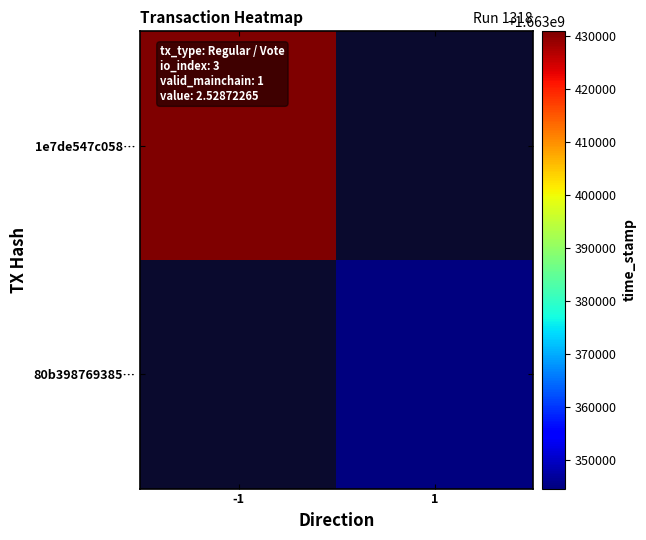

Is the value of 80b398769385… at 1 greater than the value of 1e7de547c058… at 1?

No